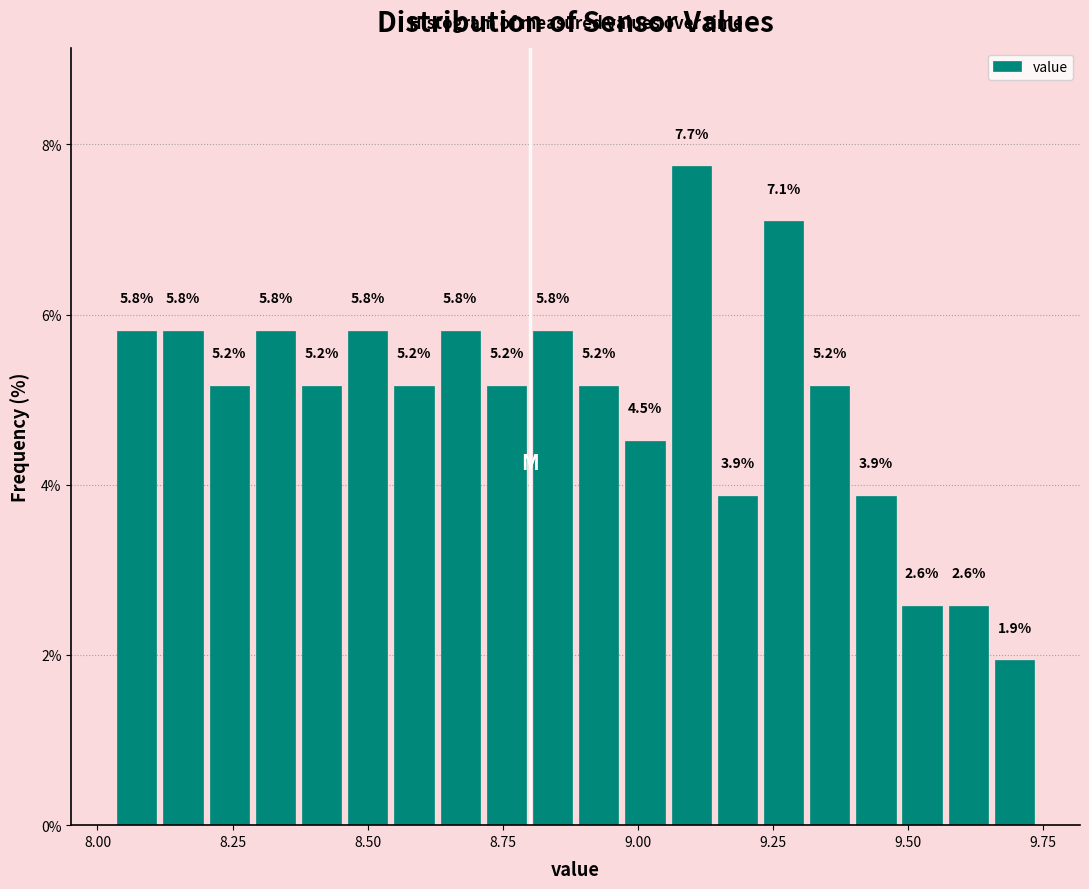

Around what value on the x-axis is the tallest bar? Give the approximate position of its centre, as read against the axis.

9.10